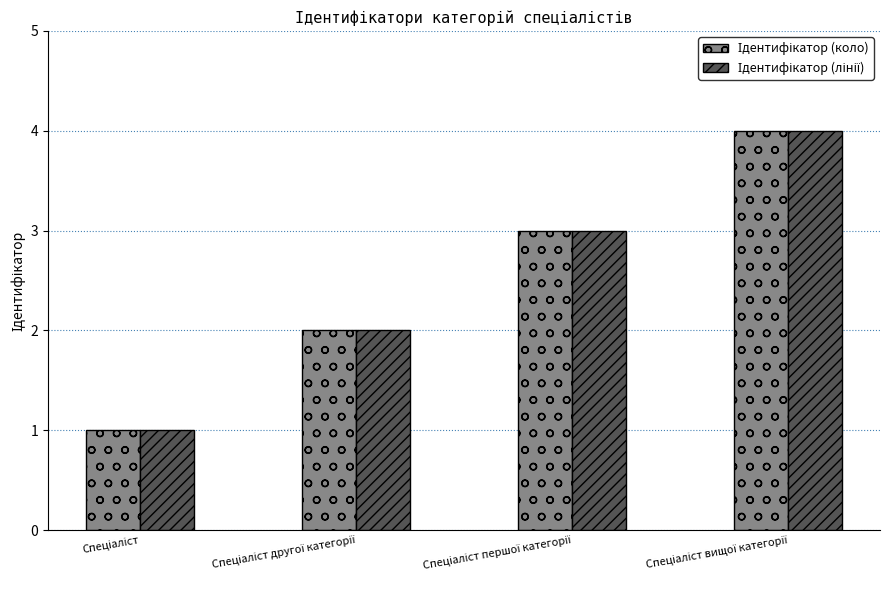

What is the maximum value shown in the chart?

4